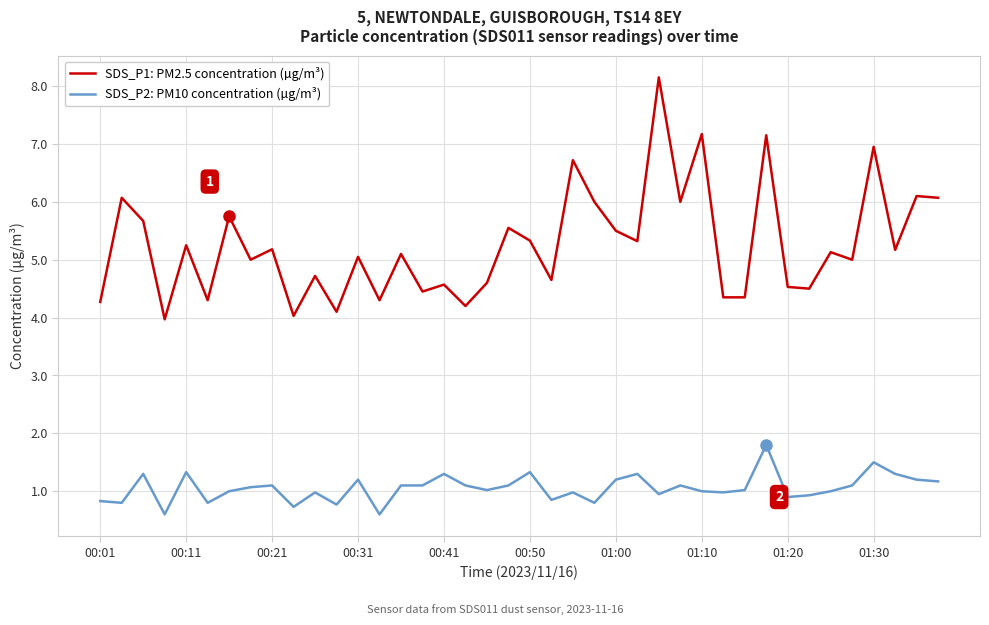

Which series has the widest spread of values?

SDS_P1: PM2.5 concentration (µg/m³)